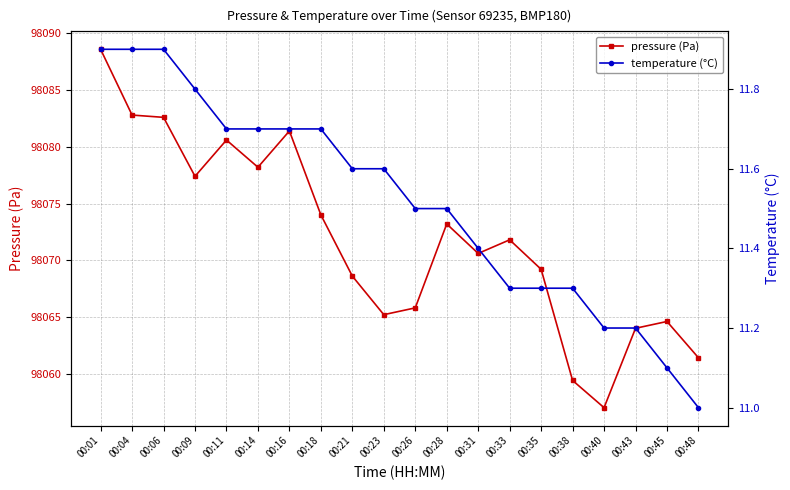

True or false: temperature (°C) has a value of 11.7 at 00:11.

True